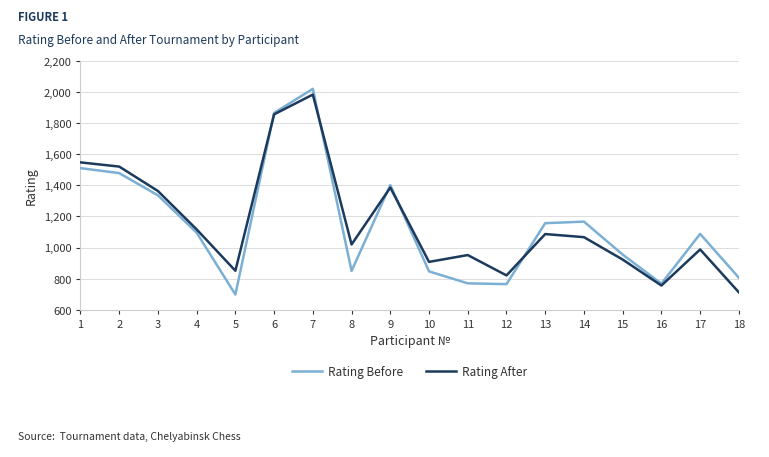

The value of Rating Before at 3 is 666. True or false?

False